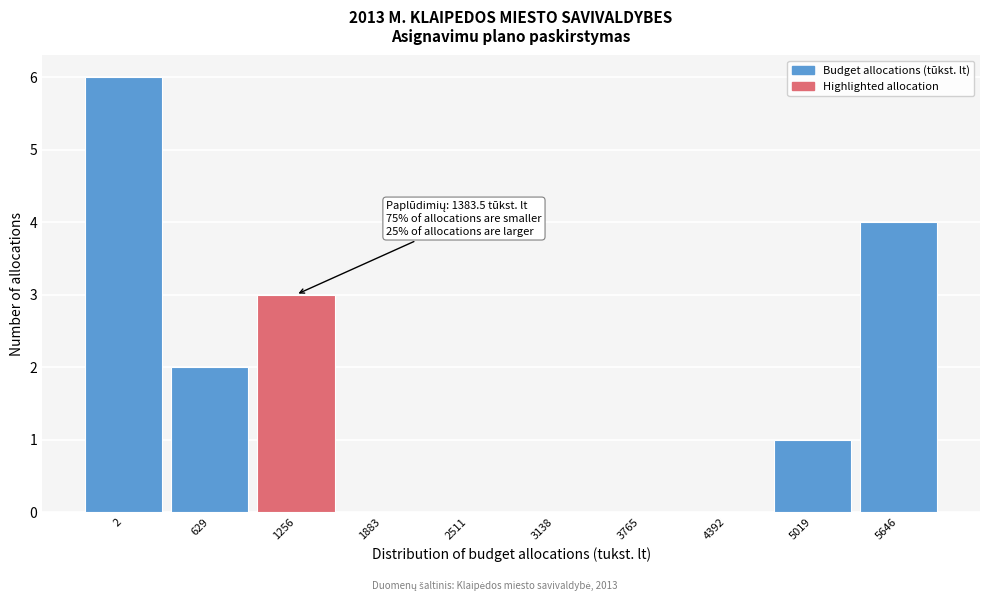

Reading left to right, what are all the values shown in this chart?

2=6	629=2	1256=3	1883=0	2511=0	3138=0	3765=0	4392=0	5019=1	5646=4